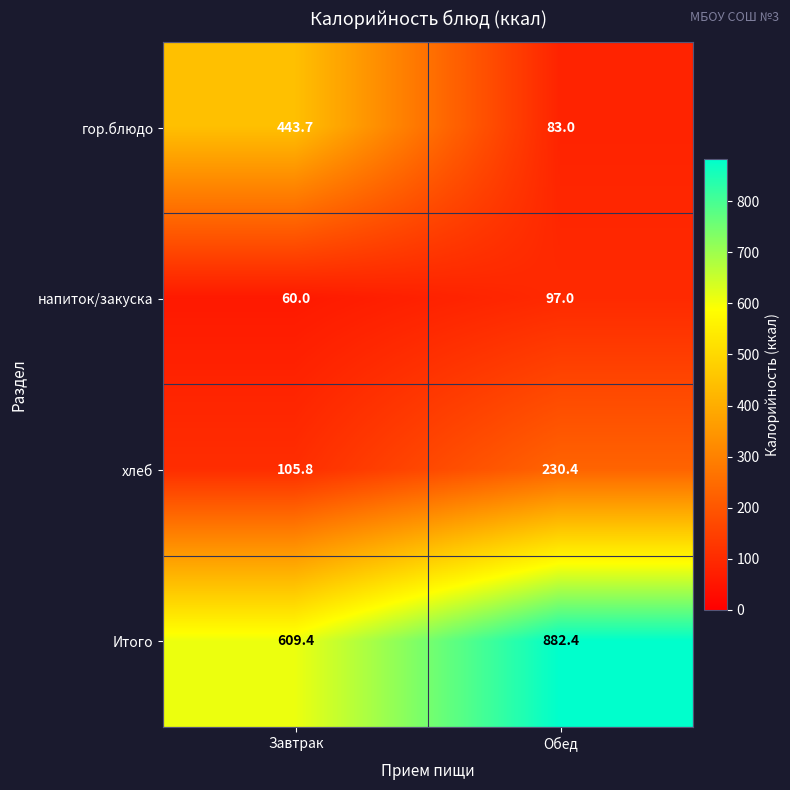

Which series has the largest total across all categories?

Итого